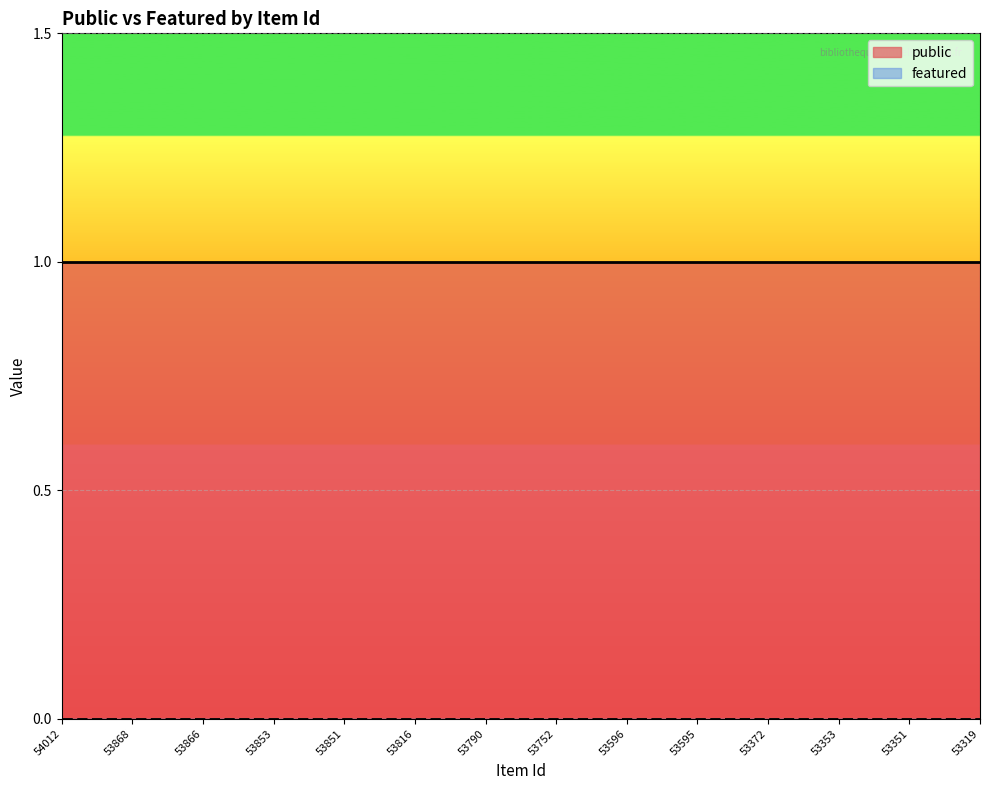

Reading left to right, list all the values displayed in this chart.

public: 54012=1	53868=1	53866=1	53853=1	53851=1	53816=1	53790=1	53752=1	53596=1	53595=1	53372=1	53353=1	53351=1	53319=1
featured: 54012=0	53868=0	53866=0	53853=0	53851=0	53816=0	53790=0	53752=0	53596=0	53595=0	53372=0	53353=0	53351=0	53319=0